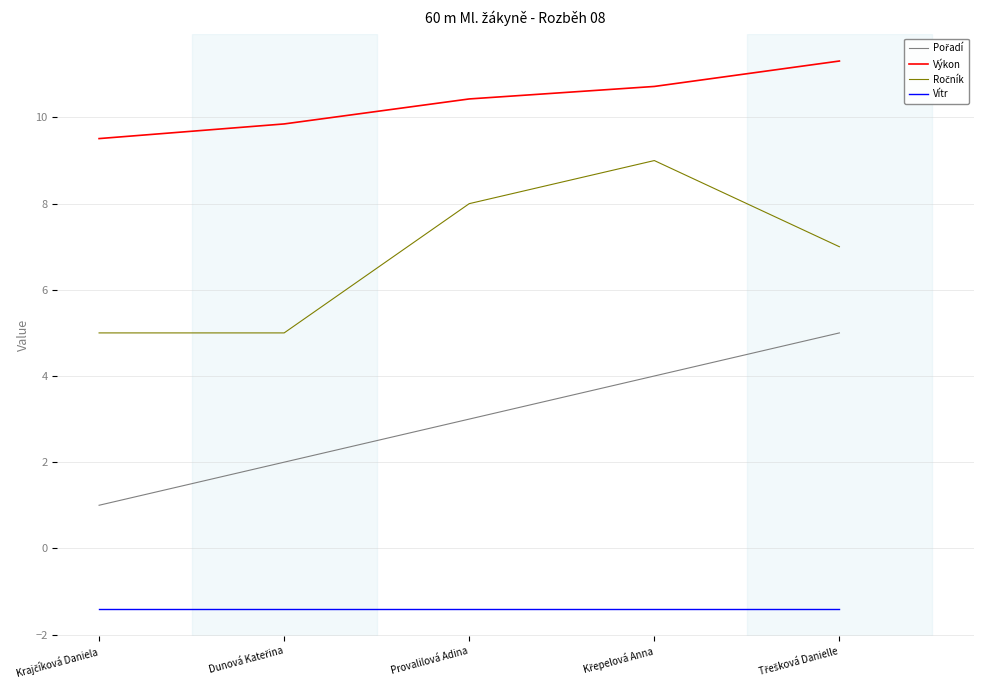

What is the total value across all series at Provalilová Adina?

20.0